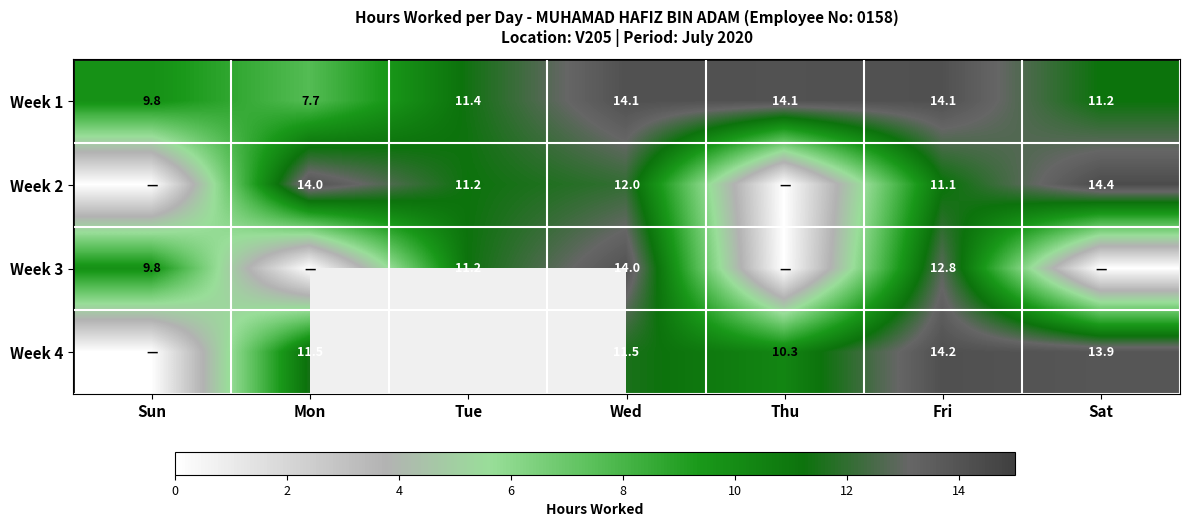

At how many categories does at least one series exceed 7?

7